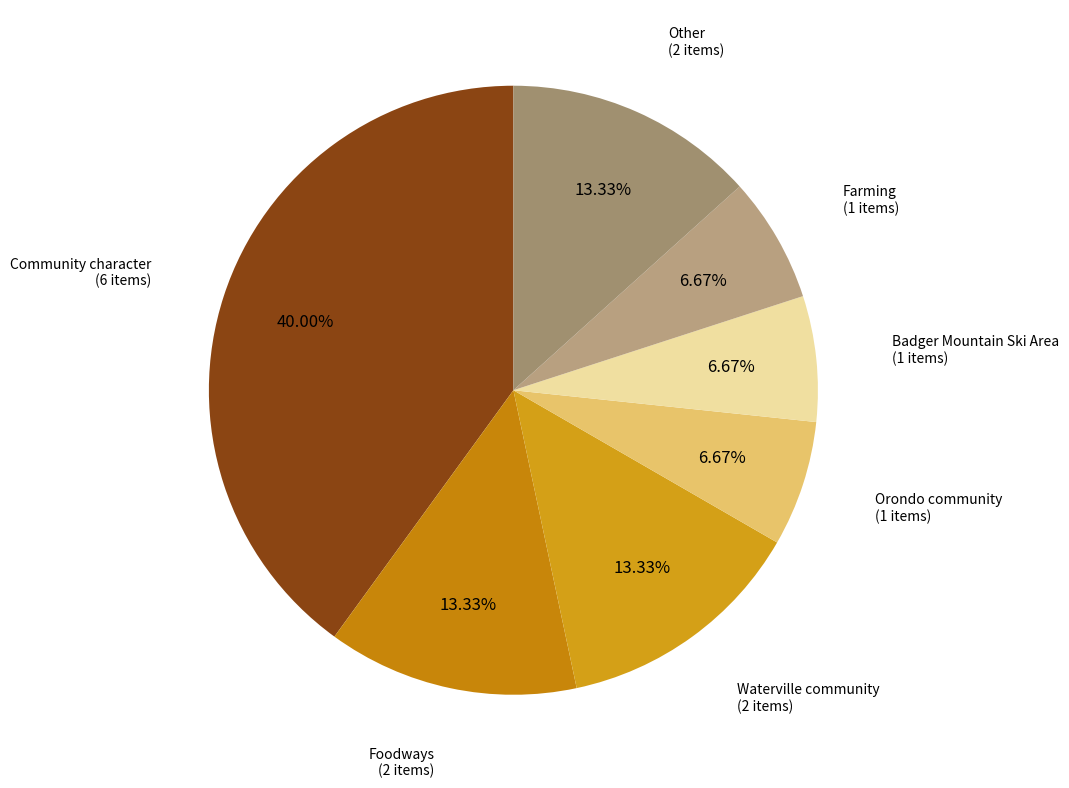

How many slices are in this pie chart?

7